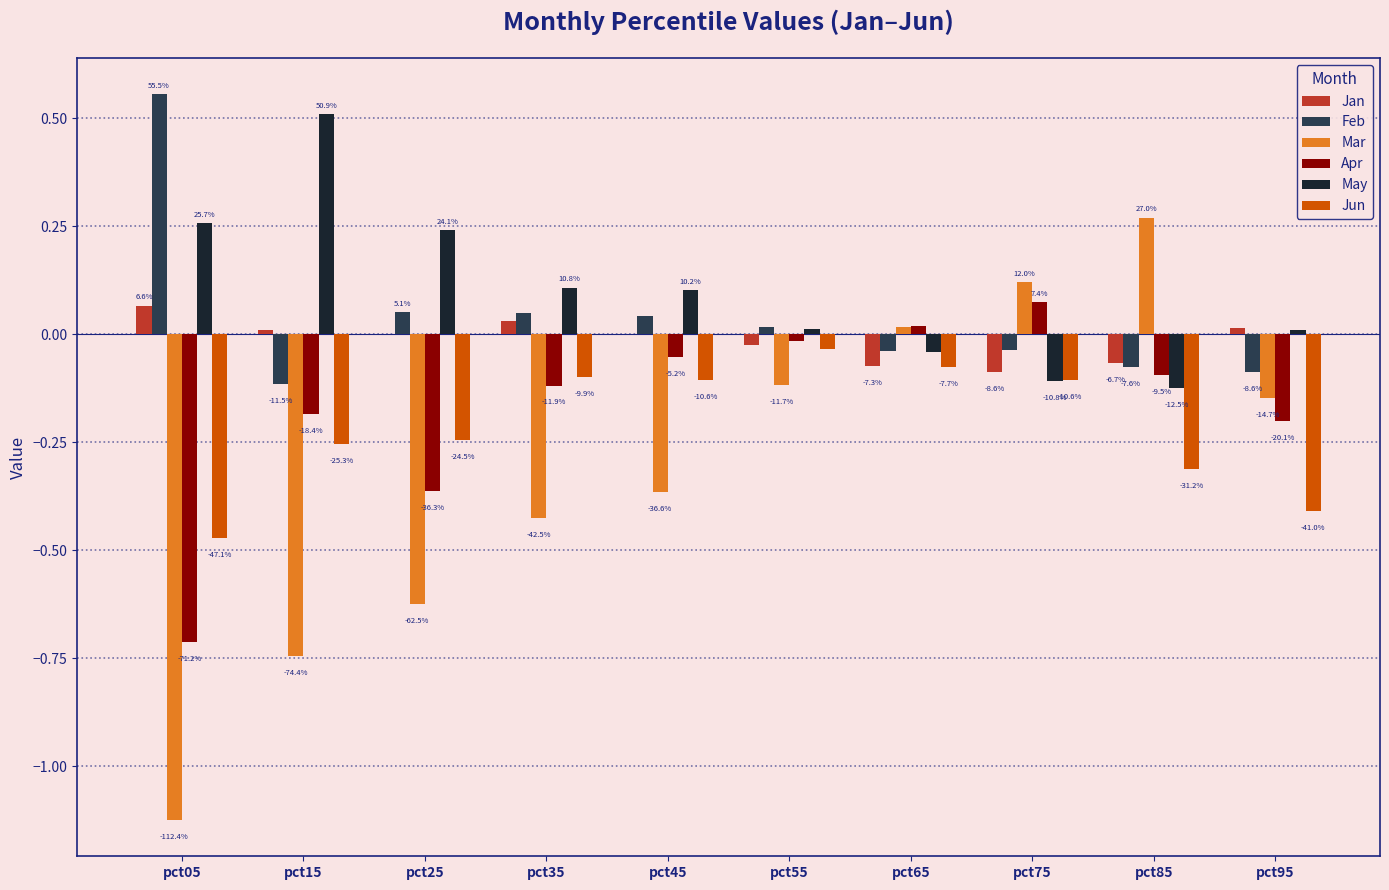

At which label does Jan reach its minimum?

pct75